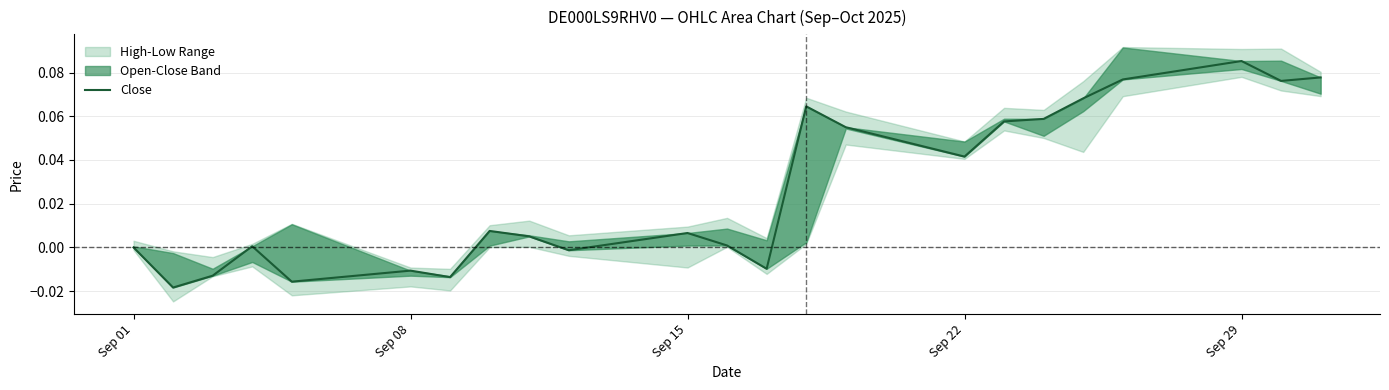

What is the approximate value at Sep 29?

0.1